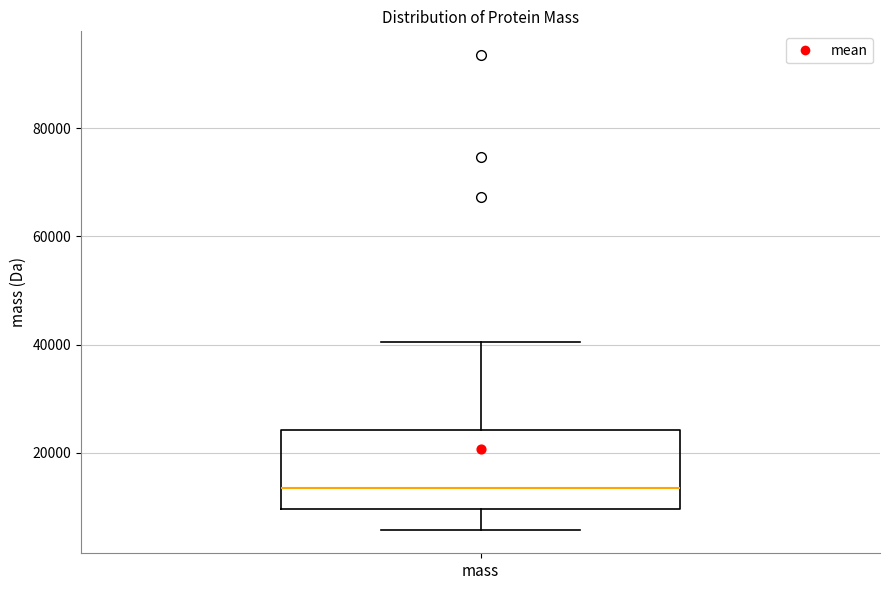

Where does the median line of the box for mass sit on the y-axis? The values are not printed on the chart, so give them approximately, as read against the axis.

14000